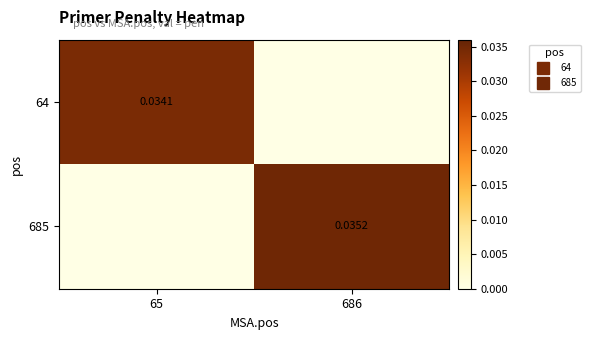

Which category has the lowest value in the 685 series?

65